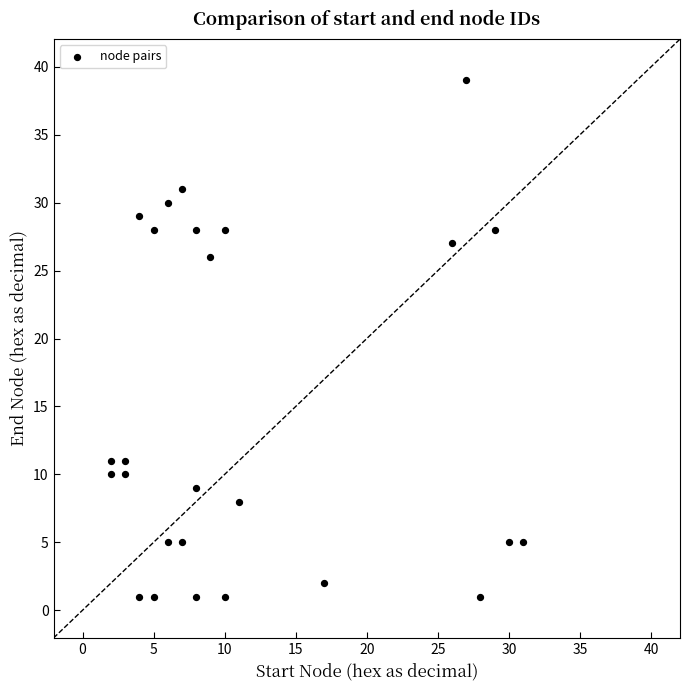

What Y value in the scatter plot is closest to 20?

26